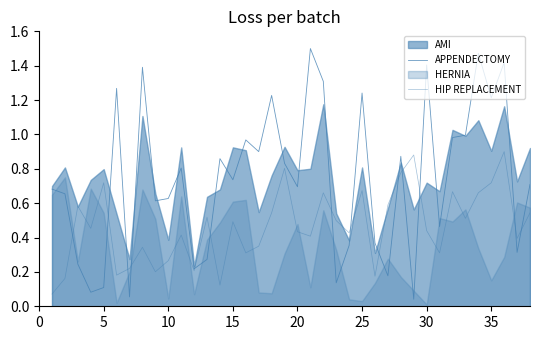

Does the chart have visible grid lines?

No